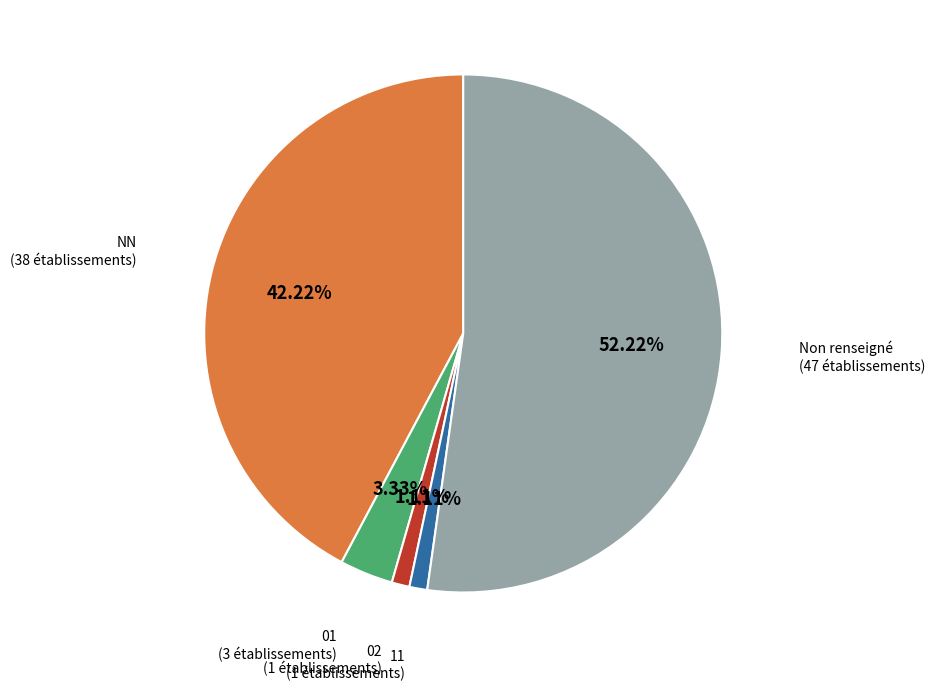

Combined, what portion of the pie is 11 and NN?

43.3%